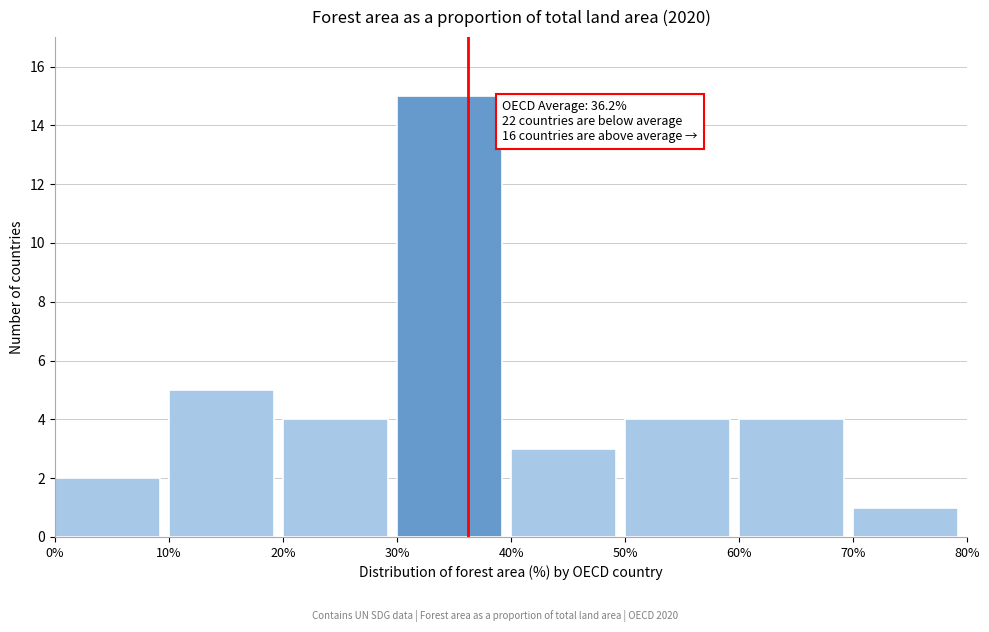

Which range on the x-axis has the tallest bar?

30% to 40%